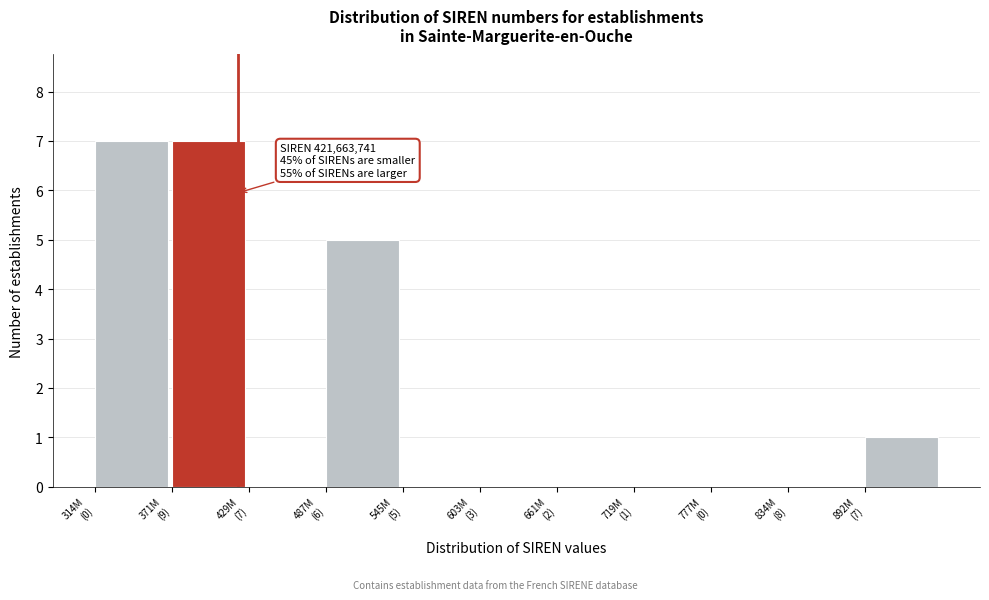

What is the sum of all values?

20